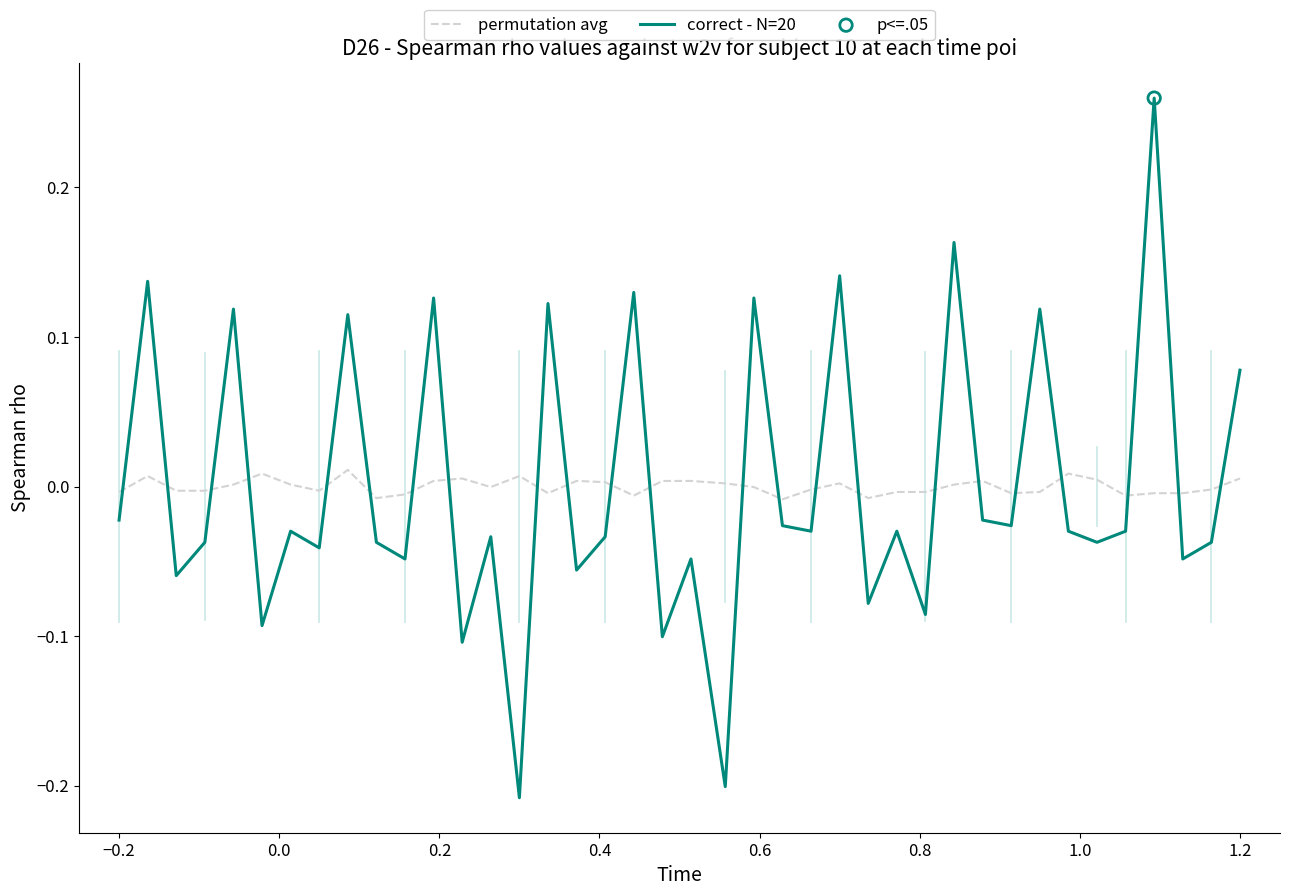

Rank the series by their maximum value, from highest to lowest.

correct - N=20, permutation avg